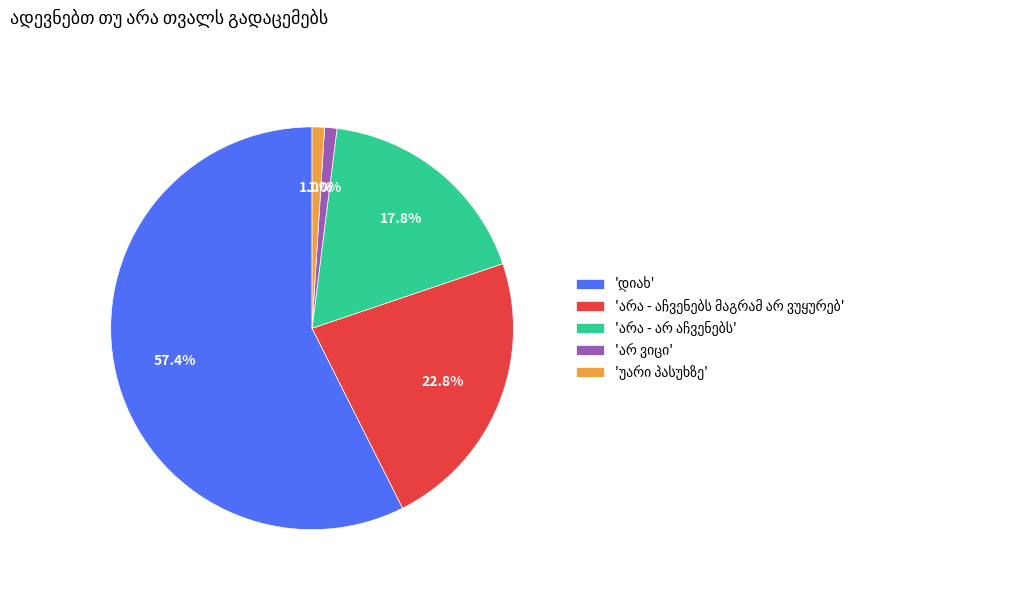

Does any single category account for the majority?

Yes